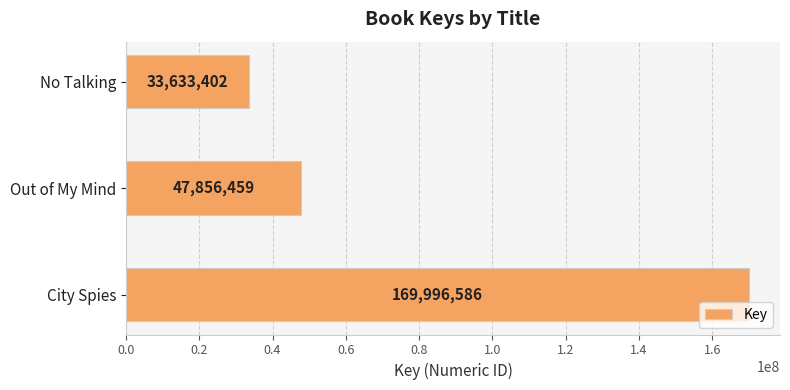

Rank the categories by value from highest to lowest.

City Spies, Out of My Mind, No Talking